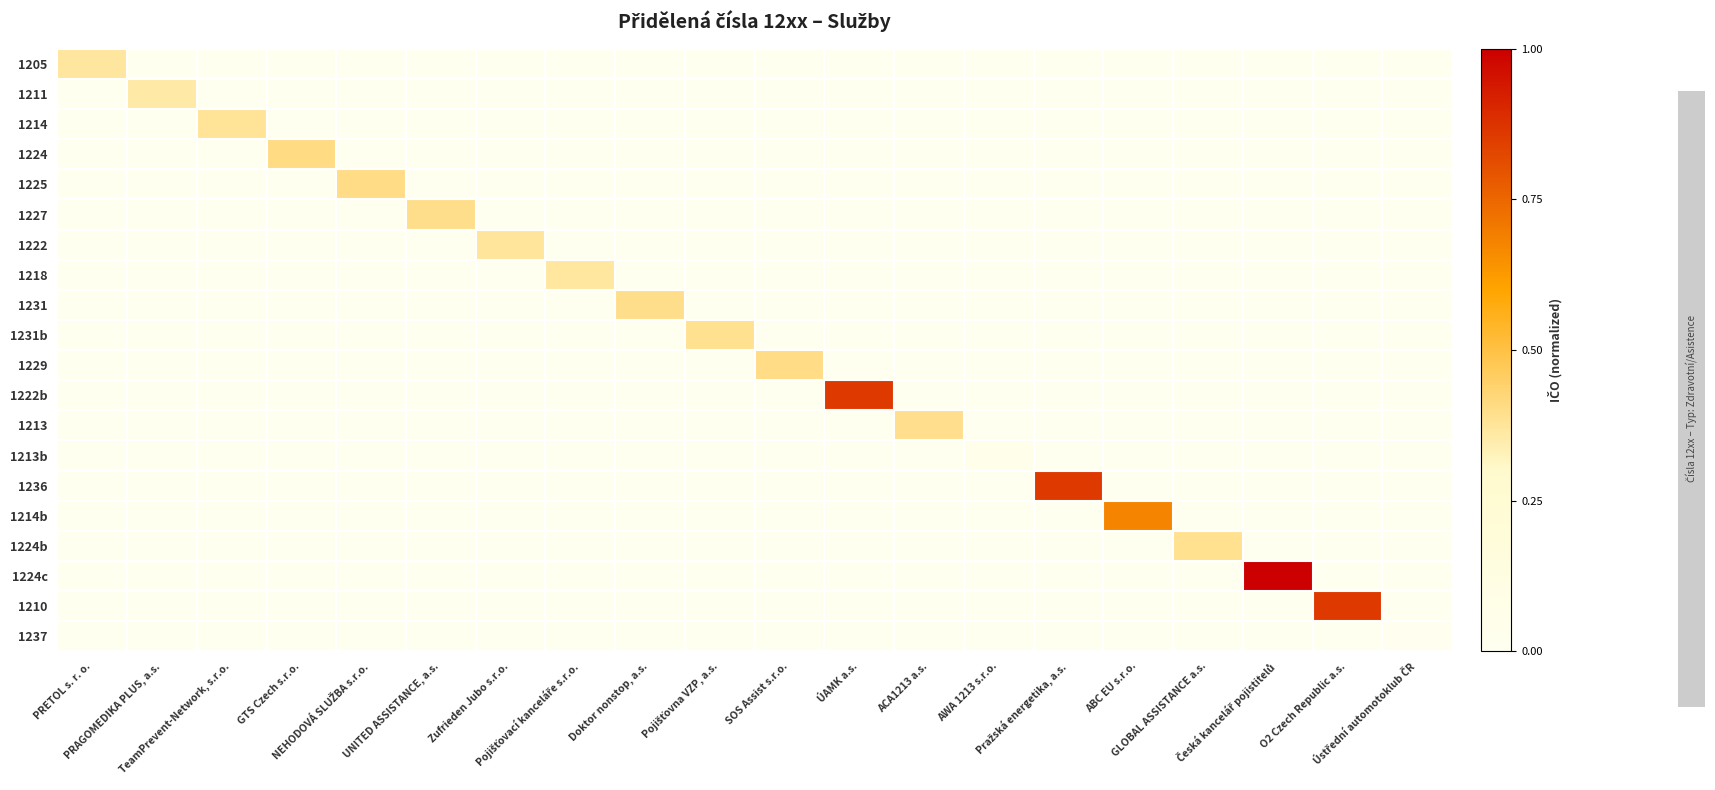

Reading left to right, list all the values displayed in this chart.

1205: PRETOL s. r. o.=0.4	PRAGOMEDIKA PLUS, a.s.=0.0	TeamPrevent-Network, s.r.o.=0.0	GTS Czech s.r.o.=0.0	NEHODOVÁ SLUŽBA s.r.o.=0.0	UNITED ASSISTANCE, a.s.=0.0	Zufrieden Jubo s.r.o.=0.0	Pojišťovací kanceláře s.r.o.=0.0	Doktor nonstop, a.s.=0.0	Pojišťovna VZP, a.s.=0.0	SOS Assist s.r.o.=0.0	ÚAMK a.s.=0.0	ACA1213 a.s.=0.0	AWA 1213 s.r.o.=0.0	Pražská energetika, a.s.=0.0	ABC EU s.r.o.=0.0	GLOBAL ASSISTANCE a.s.=0.0	Česká kancelář pojistitelů=0.0	O2 Czech Republic a.s.=0.0	Ústřední automotoklub ČR=0.0
1211: PRETOL s. r. o.=0.0	PRAGOMEDIKA PLUS, a.s.=0.4	TeamPrevent-Network, s.r.o.=0.0	GTS Czech s.r.o.=0.0	NEHODOVÁ SLUŽBA s.r.o.=0.0	UNITED ASSISTANCE, a.s.=0.0	Zufrieden Jubo s.r.o.=0.0	Pojišťovací kanceláře s.r.o.=0.0	Doktor nonstop, a.s.=0.0	Pojišťovna VZP, a.s.=0.0	SOS Assist s.r.o.=0.0	ÚAMK a.s.=0.0	ACA1213 a.s.=0.0	AWA 1213 s.r.o.=0.0	Pražská energetika, a.s.=0.0	ABC EU s.r.o.=0.0	GLOBAL ASSISTANCE a.s.=0.0	Česká kancelář pojistitelů=0.0	O2 Czech Republic a.s.=0.0	Ústřední automotoklub ČR=0.0
1214: PRETOL s. r. o.=0.0	PRAGOMEDIKA PLUS, a.s.=0.0	TeamPrevent-Network, s.r.o.=0.4	GTS Czech s.r.o.=0.0	NEHODOVÁ SLUŽBA s.r.o.=0.0	UNITED ASSISTANCE, a.s.=0.0	Zufrieden Jubo s.r.o.=0.0	Pojišťovací kanceláře s.r.o.=0.0	Doktor nonstop, a.s.=0.0	Pojišťovna VZP, a.s.=0.0	SOS Assist s.r.o.=0.0	ÚAMK a.s.=0.0	ACA1213 a.s.=0.0	AWA 1213 s.r.o.=0.0	Pražská energetika, a.s.=0.0	ABC EU s.r.o.=0.0	GLOBAL ASSISTANCE a.s.=0.0	Česká kancelář pojistitelů=0.0	O2 Czech Republic a.s.=0.0	Ústřední automotoklub ČR=0.0
1224: PRETOL s. r. o.=0.0	PRAGOMEDIKA PLUS, a.s.=0.0	TeamPrevent-Network, s.r.o.=0.0	GTS Czech s.r.o.=0.4	NEHODOVÁ SLUŽBA s.r.o.=0.0	UNITED ASSISTANCE, a.s.=0.0	Zufrieden Jubo s.r.o.=0.0	Pojišťovací kanceláře s.r.o.=0.0	Doktor nonstop, a.s.=0.0	Pojišťovna VZP, a.s.=0.0	SOS Assist s.r.o.=0.0	ÚAMK a.s.=0.0	ACA1213 a.s.=0.0	AWA 1213 s.r.o.=0.0	Pražská energetika, a.s.=0.0	ABC EU s.r.o.=0.0	GLOBAL ASSISTANCE a.s.=0.0	Česká kancelář pojistitelů=0.0	O2 Czech Republic a.s.=0.0	Ústřední automotoklub ČR=0.0
1225: PRETOL s. r. o.=0.0	PRAGOMEDIKA PLUS, a.s.=0.0	TeamPrevent-Network, s.r.o.=0.0	GTS Czech s.r.o.=0.0	NEHODOVÁ SLUŽBA s.r.o.=0.4	UNITED ASSISTANCE, a.s.=0.0	Zufrieden Jubo s.r.o.=0.0	Pojišťovací kanceláře s.r.o.=0.0	Doktor nonstop, a.s.=0.0	Pojišťovna VZP, a.s.=0.0	SOS Assist s.r.o.=0.0	ÚAMK a.s.=0.0	ACA1213 a.s.=0.0	AWA 1213 s.r.o.=0.0	Pražská energetika, a.s.=0.0	ABC EU s.r.o.=0.0	GLOBAL ASSISTANCE a.s.=0.0	Česká kancelář pojistitelů=0.0	O2 Czech Republic a.s.=0.0	Ústřední automotoklub ČR=0.0
1227: PRETOL s. r. o.=0.0	PRAGOMEDIKA PLUS, a.s.=0.0	TeamPrevent-Network, s.r.o.=0.0	GTS Czech s.r.o.=0.0	NEHODOVÁ SLUŽBA s.r.o.=0.0	UNITED ASSISTANCE, a.s.=0.4	Zufrieden Jubo s.r.o.=0.0	Pojišťovací kanceláře s.r.o.=0.0	Doktor nonstop, a.s.=0.0	Pojišťovna VZP, a.s.=0.0	SOS Assist s.r.o.=0.0	ÚAMK a.s.=0.0	ACA1213 a.s.=0.0	AWA 1213 s.r.o.=0.0	Pražská energetika, a.s.=0.0	ABC EU s.r.o.=0.0	GLOBAL ASSISTANCE a.s.=0.0	Česká kancelář pojistitelů=0.0	O2 Czech Republic a.s.=0.0	Ústřední automotoklub ČR=0.0
1222: PRETOL s. r. o.=0.0	PRAGOMEDIKA PLUS, a.s.=0.0	TeamPrevent-Network, s.r.o.=0.0	GTS Czech s.r.o.=0.0	NEHODOVÁ SLUŽBA s.r.o.=0.0	UNITED ASSISTANCE, a.s.=0.0	Zufrieden Jubo s.r.o.=0.4	Pojišťovací kanceláře s.r.o.=0.0	Doktor nonstop, a.s.=0.0	Pojišťovna VZP, a.s.=0.0	SOS Assist s.r.o.=0.0	ÚAMK a.s.=0.0	ACA1213 a.s.=0.0	AWA 1213 s.r.o.=0.0	Pražská energetika, a.s.=0.0	ABC EU s.r.o.=0.0	GLOBAL ASSISTANCE a.s.=0.0	Česká kancelář pojistitelů=0.0	O2 Czech Republic a.s.=0.0	Ústřední automotoklub ČR=0.0
1218: PRETOL s. r. o.=0.0	PRAGOMEDIKA PLUS, a.s.=0.0	TeamPrevent-Network, s.r.o.=0.0	GTS Czech s.r.o.=0.0	NEHODOVÁ SLUŽBA s.r.o.=0.0	UNITED ASSISTANCE, a.s.=0.0	Zufrieden Jubo s.r.o.=0.0	Pojišťovací kanceláře s.r.o.=0.4	Doktor nonstop, a.s.=0.0	Pojišťovna VZP, a.s.=0.0	SOS Assist s.r.o.=0.0	ÚAMK a.s.=0.0	ACA1213 a.s.=0.0	AWA 1213 s.r.o.=0.0	Pražská energetika, a.s.=0.0	ABC EU s.r.o.=0.0	GLOBAL ASSISTANCE a.s.=0.0	Česká kancelář pojistitelů=0.0	O2 Czech Republic a.s.=0.0	Ústřední automotoklub ČR=0.0
1231: PRETOL s. r. o.=0.0	PRAGOMEDIKA PLUS, a.s.=0.0	TeamPrevent-Network, s.r.o.=0.0	GTS Czech s.r.o.=0.0	NEHODOVÁ SLUŽBA s.r.o.=0.0	UNITED ASSISTANCE, a.s.=0.0	Zufrieden Jubo s.r.o.=0.0	Pojišťovací kanceláře s.r.o.=0.0	Doktor nonstop, a.s.=0.4	Pojišťovna VZP, a.s.=0.0	SOS Assist s.r.o.=0.0	ÚAMK a.s.=0.0	ACA1213 a.s.=0.0	AWA 1213 s.r.o.=0.0	Pražská energetika, a.s.=0.0	ABC EU s.r.o.=0.0	GLOBAL ASSISTANCE a.s.=0.0	Česká kancelář pojistitelů=0.0	O2 Czech Republic a.s.=0.0	Ústřední automotoklub ČR=0.0
1231b: PRETOL s. r. o.=0.0	PRAGOMEDIKA PLUS, a.s.=0.0	TeamPrevent-Network, s.r.o.=0.0	GTS Czech s.r.o.=0.0	NEHODOVÁ SLUŽBA s.r.o.=0.0	UNITED ASSISTANCE, a.s.=0.0	Zufrieden Jubo s.r.o.=0.0	Pojišťovací kanceláře s.r.o.=0.0	Doktor nonstop, a.s.=0.0	Pojišťovna VZP, a.s.=0.4	SOS Assist s.r.o.=0.0	ÚAMK a.s.=0.0	ACA1213 a.s.=0.0	AWA 1213 s.r.o.=0.0	Pražská energetika, a.s.=0.0	ABC EU s.r.o.=0.0	GLOBAL ASSISTANCE a.s.=0.0	Česká kancelář pojistitelů=0.0	O2 Czech Republic a.s.=0.0	Ústřední automotoklub ČR=0.0
1229: PRETOL s. r. o.=0.0	PRAGOMEDIKA PLUS, a.s.=0.0	TeamPrevent-Network, s.r.o.=0.0	GTS Czech s.r.o.=0.0	NEHODOVÁ SLUŽBA s.r.o.=0.0	UNITED ASSISTANCE, a.s.=0.0	Zufrieden Jubo s.r.o.=0.0	Pojišťovací kanceláře s.r.o.=0.0	Doktor nonstop, a.s.=0.0	Pojišťovna VZP, a.s.=0.0	SOS Assist s.r.o.=0.4	ÚAMK a.s.=0.0	ACA1213 a.s.=0.0	AWA 1213 s.r.o.=0.0	Pražská energetika, a.s.=0.0	ABC EU s.r.o.=0.0	GLOBAL ASSISTANCE a.s.=0.0	Česká kancelář pojistitelů=0.0	O2 Czech Republic a.s.=0.0	Ústřední automotoklub ČR=0.0
1222b: PRETOL s. r. o.=0.0	PRAGOMEDIKA PLUS, a.s.=0.0	TeamPrevent-Network, s.r.o.=0.0	GTS Czech s.r.o.=0.0	NEHODOVÁ SLUŽBA s.r.o.=0.0	UNITED ASSISTANCE, a.s.=0.0	Zufrieden Jubo s.r.o.=0.0	Pojišťovací kanceláře s.r.o.=0.0	Doktor nonstop, a.s.=0.0	Pojišťovna VZP, a.s.=0.0	SOS Assist s.r.o.=0.0	ÚAMK a.s.=0.9	ACA1213 a.s.=0.0	AWA 1213 s.r.o.=0.0	Pražská energetika, a.s.=0.0	ABC EU s.r.o.=0.0	GLOBAL ASSISTANCE a.s.=0.0	Česká kancelář pojistitelů=0.0	O2 Czech Republic a.s.=0.0	Ústřední automotoklub ČR=0.0
1213: PRETOL s. r. o.=0.0	PRAGOMEDIKA PLUS, a.s.=0.0	TeamPrevent-Network, s.r.o.=0.0	GTS Czech s.r.o.=0.0	NEHODOVÁ SLUŽBA s.r.o.=0.0	UNITED ASSISTANCE, a.s.=0.0	Zufrieden Jubo s.r.o.=0.0	Pojišťovací kanceláře s.r.o.=0.0	Doktor nonstop, a.s.=0.0	Pojišťovna VZP, a.s.=0.0	SOS Assist s.r.o.=0.0	ÚAMK a.s.=0.0	ACA1213 a.s.=0.4	AWA 1213 s.r.o.=0.0	Pražská energetika, a.s.=0.0	ABC EU s.r.o.=0.0	GLOBAL ASSISTANCE a.s.=0.0	Česká kancelář pojistitelů=0.0	O2 Czech Republic a.s.=0.0	Ústřední automotoklub ČR=0.0
1213b: PRETOL s. r. o.=0.0	PRAGOMEDIKA PLUS, a.s.=0.0	TeamPrevent-Network, s.r.o.=0.0	GTS Czech s.r.o.=0.0	NEHODOVÁ SLUŽBA s.r.o.=0.0	UNITED ASSISTANCE, a.s.=0.0	Zufrieden Jubo s.r.o.=0.0	Pojišťovací kanceláře s.r.o.=0.0	Doktor nonstop, a.s.=0.0	Pojišťovna VZP, a.s.=0.0	SOS Assist s.r.o.=0.0	ÚAMK a.s.=0.0	ACA1213 a.s.=0.0	AWA 1213 s.r.o.=0.0	Pražská energetika, a.s.=0.0	ABC EU s.r.o.=0.0	GLOBAL ASSISTANCE a.s.=0.0	Česká kancelář pojistitelů=0.0	O2 Czech Republic a.s.=0.0	Ústřední automotoklub ČR=0.0
1236: PRETOL s. r. o.=0.0	PRAGOMEDIKA PLUS, a.s.=0.0	TeamPrevent-Network, s.r.o.=0.0	GTS Czech s.r.o.=0.0	NEHODOVÁ SLUŽBA s.r.o.=0.0	UNITED ASSISTANCE, a.s.=0.0	Zufrieden Jubo s.r.o.=0.0	Pojišťovací kanceláře s.r.o.=0.0	Doktor nonstop, a.s.=0.0	Pojišťovna VZP, a.s.=0.0	SOS Assist s.r.o.=0.0	ÚAMK a.s.=0.0	ACA1213 a.s.=0.0	AWA 1213 s.r.o.=0.0	Pražská energetika, a.s.=0.9	ABC EU s.r.o.=0.0	GLOBAL ASSISTANCE a.s.=0.0	Česká kancelář pojistitelů=0.0	O2 Czech Republic a.s.=0.0	Ústřední automotoklub ČR=0.0
1214b: PRETOL s. r. o.=0.0	PRAGOMEDIKA PLUS, a.s.=0.0	TeamPrevent-Network, s.r.o.=0.0	GTS Czech s.r.o.=0.0	NEHODOVÁ SLUŽBA s.r.o.=0.0	UNITED ASSISTANCE, a.s.=0.0	Zufrieden Jubo s.r.o.=0.0	Pojišťovací kanceláře s.r.o.=0.0	Doktor nonstop, a.s.=0.0	Pojišťovna VZP, a.s.=0.0	SOS Assist s.r.o.=0.0	ÚAMK a.s.=0.0	ACA1213 a.s.=0.0	AWA 1213 s.r.o.=0.0	Pražská energetika, a.s.=0.0	ABC EU s.r.o.=0.7	GLOBAL ASSISTANCE a.s.=0.0	Česká kancelář pojistitelů=0.0	O2 Czech Republic a.s.=0.0	Ústřední automotoklub ČR=0.0
1224b: PRETOL s. r. o.=0.0	PRAGOMEDIKA PLUS, a.s.=0.0	TeamPrevent-Network, s.r.o.=0.0	GTS Czech s.r.o.=0.0	NEHODOVÁ SLUŽBA s.r.o.=0.0	UNITED ASSISTANCE, a.s.=0.0	Zufrieden Jubo s.r.o.=0.0	Pojišťovací kanceláře s.r.o.=0.0	Doktor nonstop, a.s.=0.0	Pojišťovna VZP, a.s.=0.0	SOS Assist s.r.o.=0.0	ÚAMK a.s.=0.0	ACA1213 a.s.=0.0	AWA 1213 s.r.o.=0.0	Pražská energetika, a.s.=0.0	ABC EU s.r.o.=0.0	GLOBAL ASSISTANCE a.s.=0.4	Česká kancelář pojistitelů=0.0	O2 Czech Republic a.s.=0.0	Ústřední automotoklub ČR=0.0
1224c: PRETOL s. r. o.=0.0	PRAGOMEDIKA PLUS, a.s.=0.0	TeamPrevent-Network, s.r.o.=0.0	GTS Czech s.r.o.=0.0	NEHODOVÁ SLUŽBA s.r.o.=0.0	UNITED ASSISTANCE, a.s.=0.0	Zufrieden Jubo s.r.o.=0.0	Pojišťovací kanceláře s.r.o.=0.0	Doktor nonstop, a.s.=0.0	Pojišťovna VZP, a.s.=0.0	SOS Assist s.r.o.=0.0	ÚAMK a.s.=0.0	ACA1213 a.s.=0.0	AWA 1213 s.r.o.=0.0	Pražská energetika, a.s.=0.0	ABC EU s.r.o.=0.0	GLOBAL ASSISTANCE a.s.=0.0	Česká kancelář pojistitelů=1.0	O2 Czech Republic a.s.=0.0	Ústřední automotoklub ČR=0.0
1210: PRETOL s. r. o.=0.0	PRAGOMEDIKA PLUS, a.s.=0.0	TeamPrevent-Network, s.r.o.=0.0	GTS Czech s.r.o.=0.0	NEHODOVÁ SLUŽBA s.r.o.=0.0	UNITED ASSISTANCE, a.s.=0.0	Zufrieden Jubo s.r.o.=0.0	Pojišťovací kanceláře s.r.o.=0.0	Doktor nonstop, a.s.=0.0	Pojišťovna VZP, a.s.=0.0	SOS Assist s.r.o.=0.0	ÚAMK a.s.=0.0	ACA1213 a.s.=0.0	AWA 1213 s.r.o.=0.0	Pražská energetika, a.s.=0.0	ABC EU s.r.o.=0.0	GLOBAL ASSISTANCE a.s.=0.0	Česká kancelář pojistitelů=0.0	O2 Czech Republic a.s.=0.9	Ústřední automotoklub ČR=0.0
1237: PRETOL s. r. o.=0.0	PRAGOMEDIKA PLUS, a.s.=0.0	TeamPrevent-Network, s.r.o.=0.0	GTS Czech s.r.o.=0.0	NEHODOVÁ SLUŽBA s.r.o.=0.0	UNITED ASSISTANCE, a.s.=0.0	Zufrieden Jubo s.r.o.=0.0	Pojišťovací kanceláře s.r.o.=0.0	Doktor nonstop, a.s.=0.0	Pojišťovna VZP, a.s.=0.0	SOS Assist s.r.o.=0.0	ÚAMK a.s.=0.0	ACA1213 a.s.=0.0	AWA 1213 s.r.o.=0.0	Pražská energetika, a.s.=0.0	ABC EU s.r.o.=0.0	GLOBAL ASSISTANCE a.s.=0.0	Česká kancelář pojistitelů=0.0	O2 Czech Republic a.s.=0.0	Ústřední automotoklub ČR=0.0